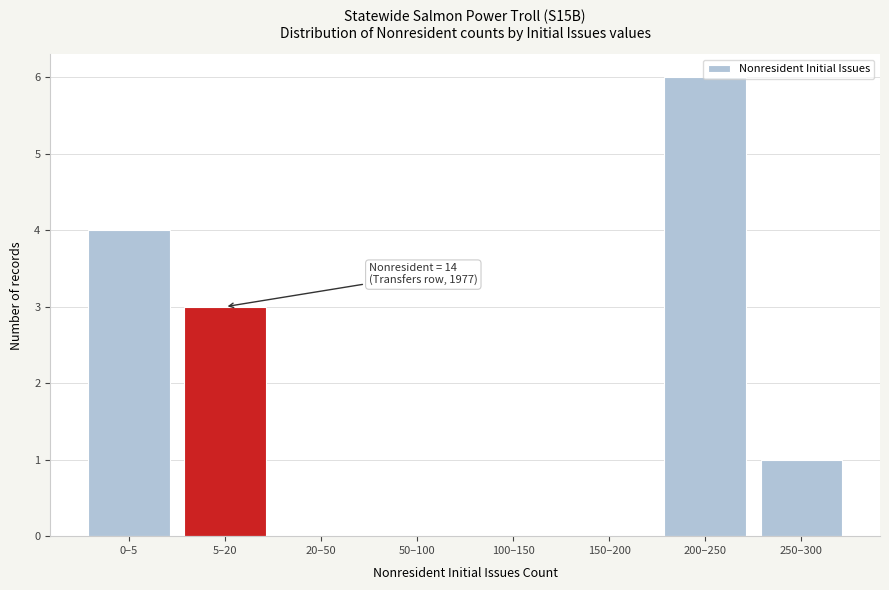

What is the greatest value displayed?

6